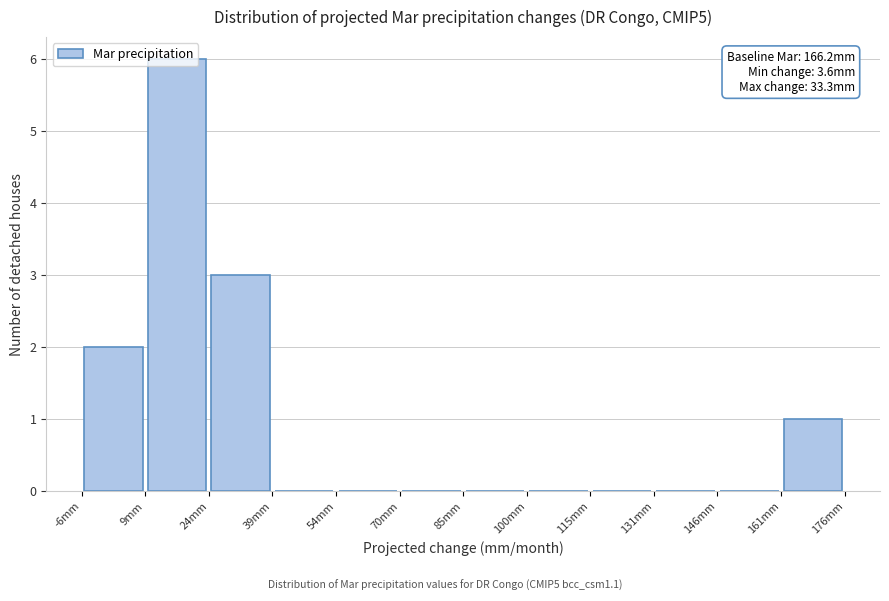

Which range on the x-axis has the tallest bar?

8 to 24